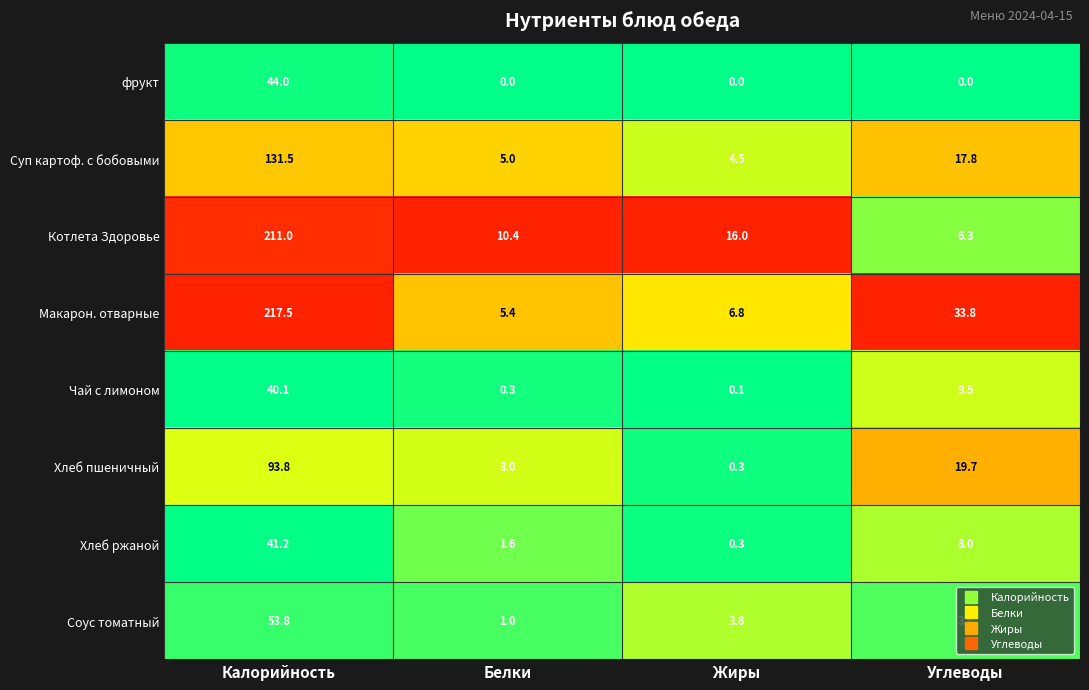

What is the lowest value of the Макарон. отварные series?

5.4